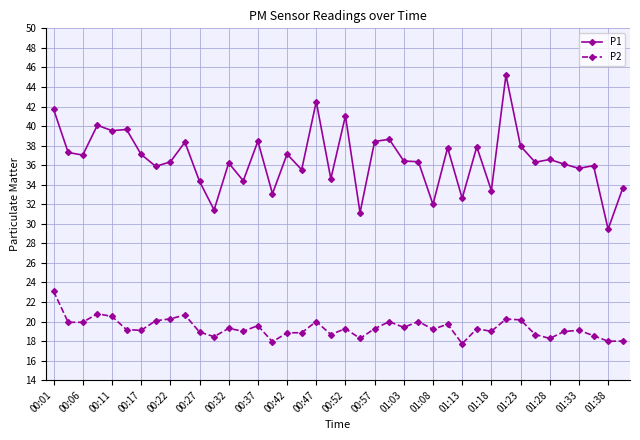

True or false: P1 has more than 1 interior local peaks.

True